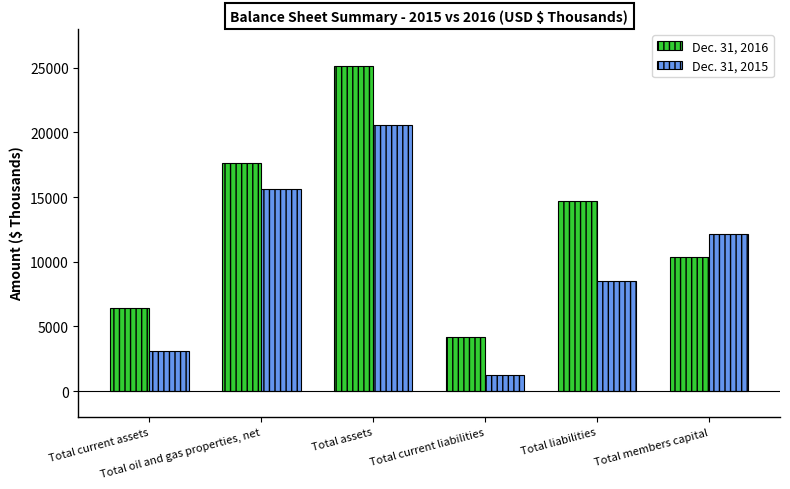

Reading left to right, what are all the values shown in this chart?

Dec. 31, 2016: Total current assets=6389	Total oil and gas properties, net=17633	Total assets=25102	Total current liabilities=4188	Total liabilities=14706	Total members capital=10396
Dec. 31, 2015: Total current assets=3099	Total oil and gas properties, net=15609	Total assets=20611	Total current liabilities=1246	Total liabilities=8500	Total members capital=12111